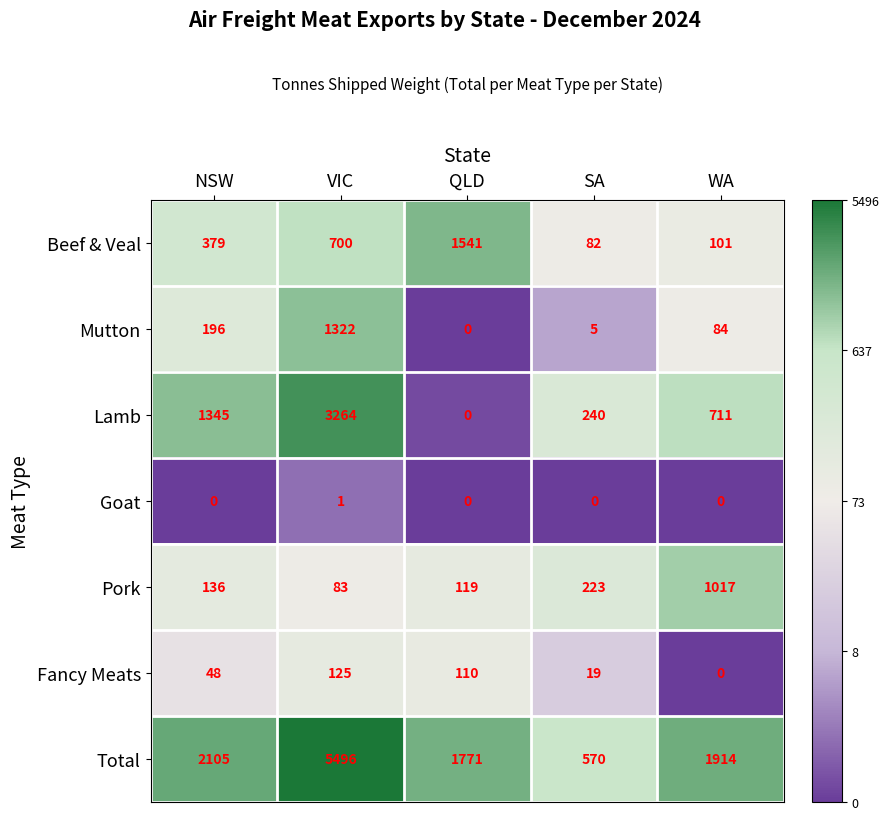

What is the total value across all series at VIC?

10991